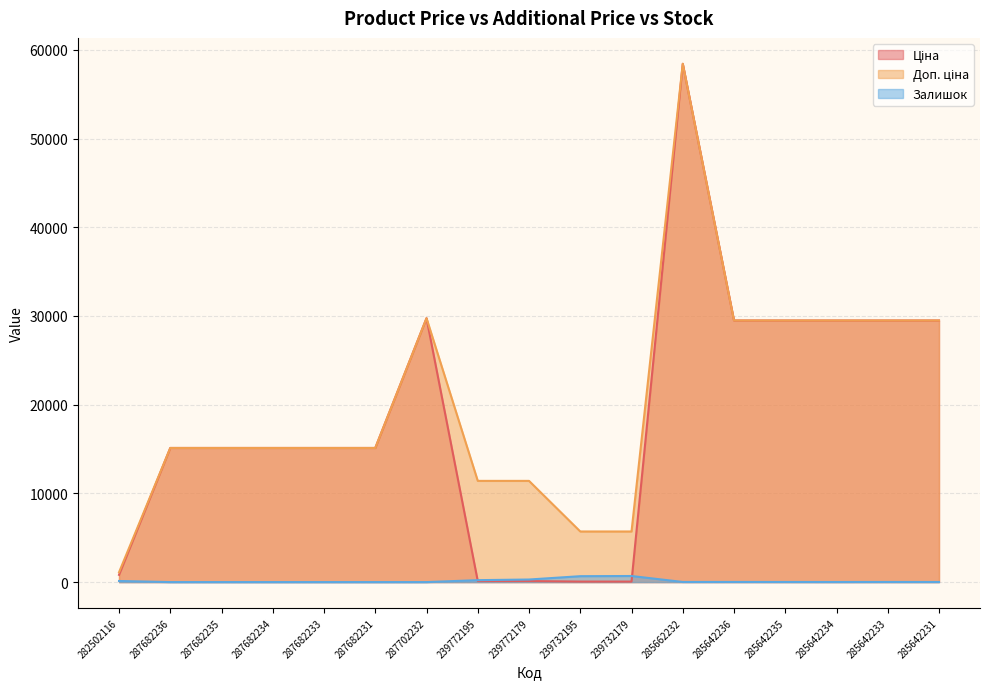

Which category has the lowest value in the Залишок series?

287682236